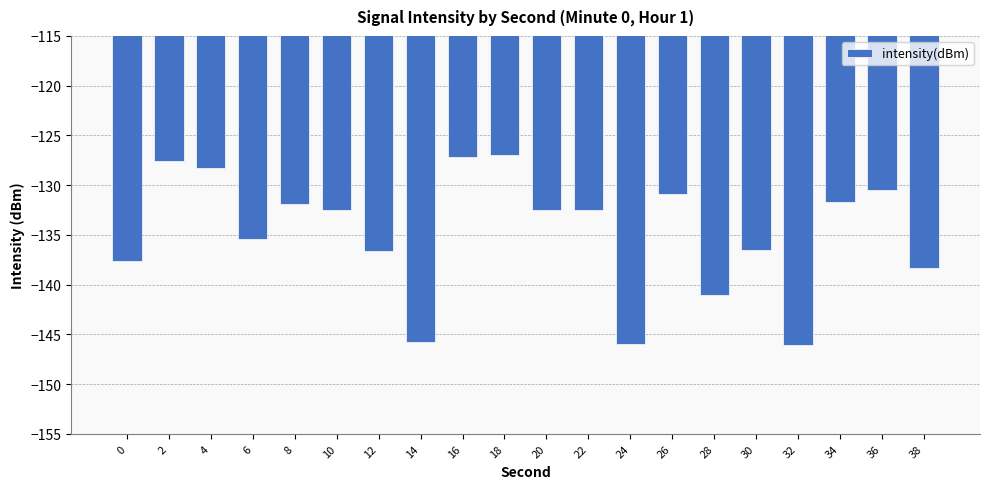

The chart shows a value of -44.0 at 32. True or false?

False